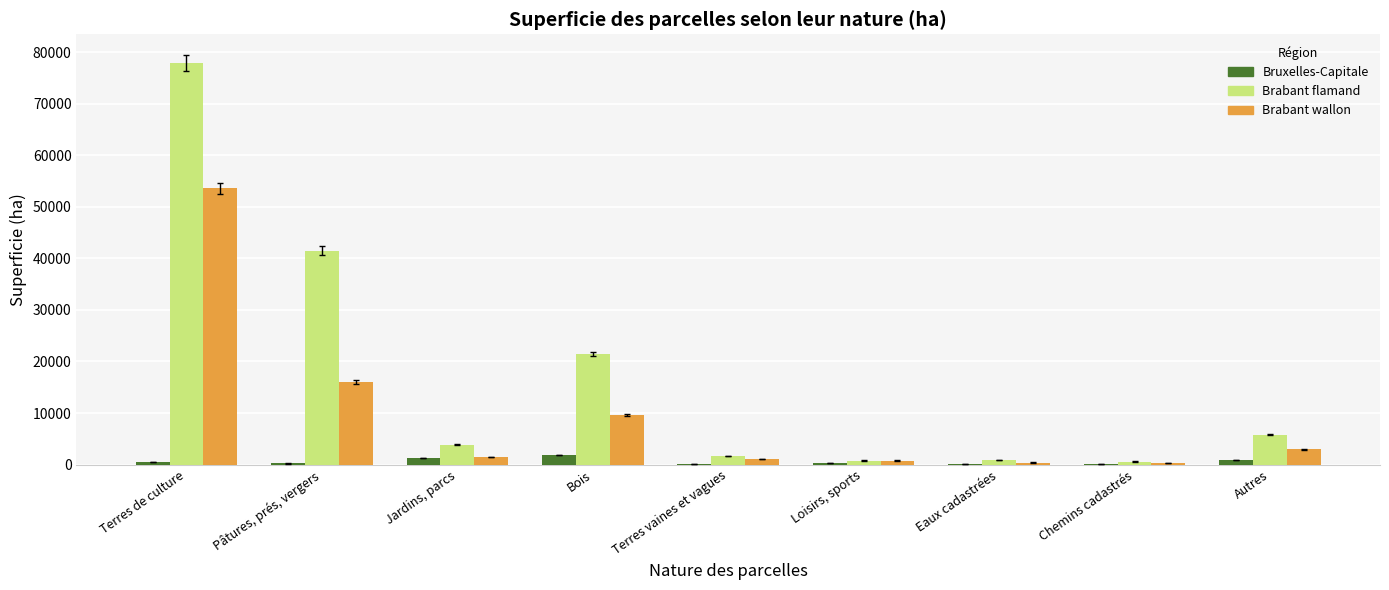

What is the greatest value displayed?

77917.2